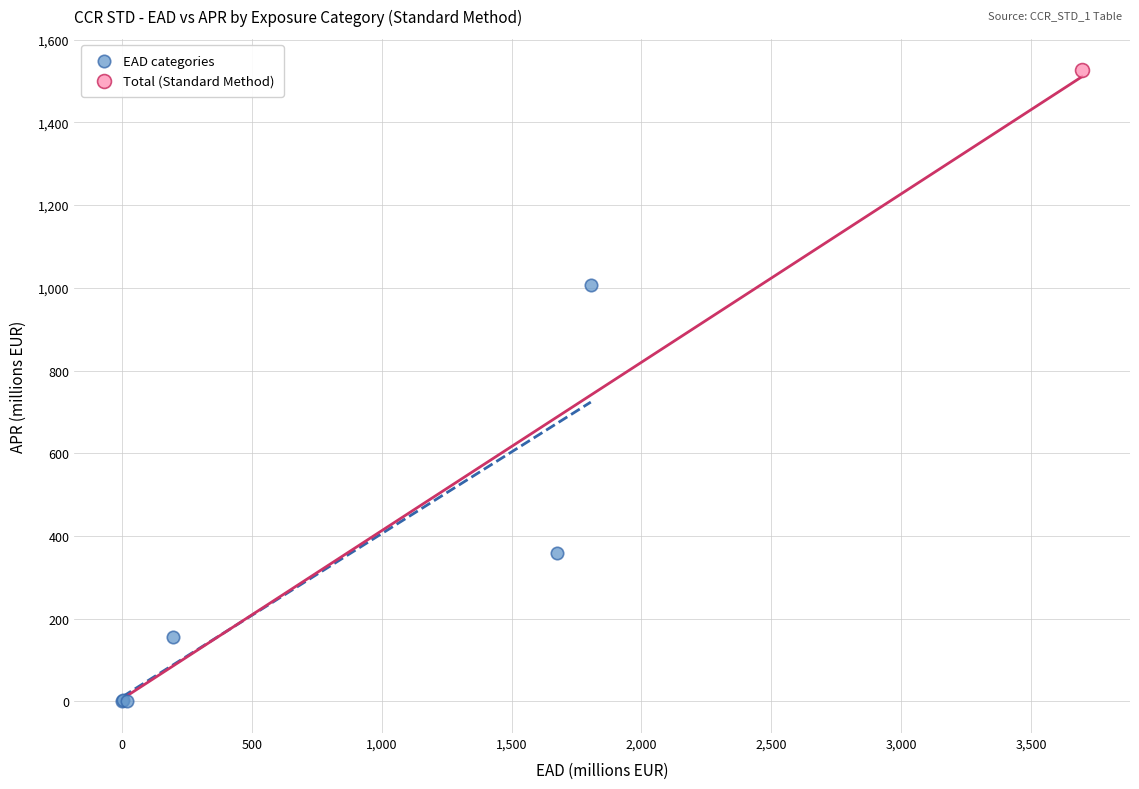

What are all the series names shown in the legend?

EAD categories, Total (Standard Method)